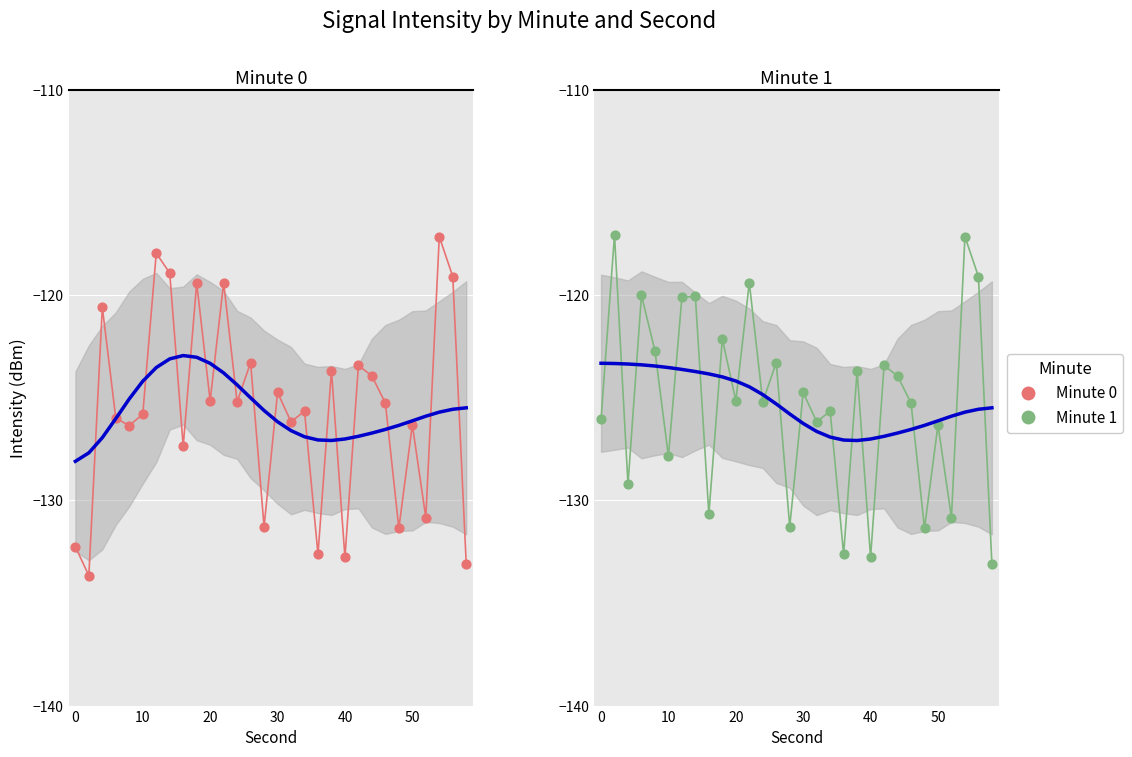

Which series has the largest total across all categories?

Minute 1